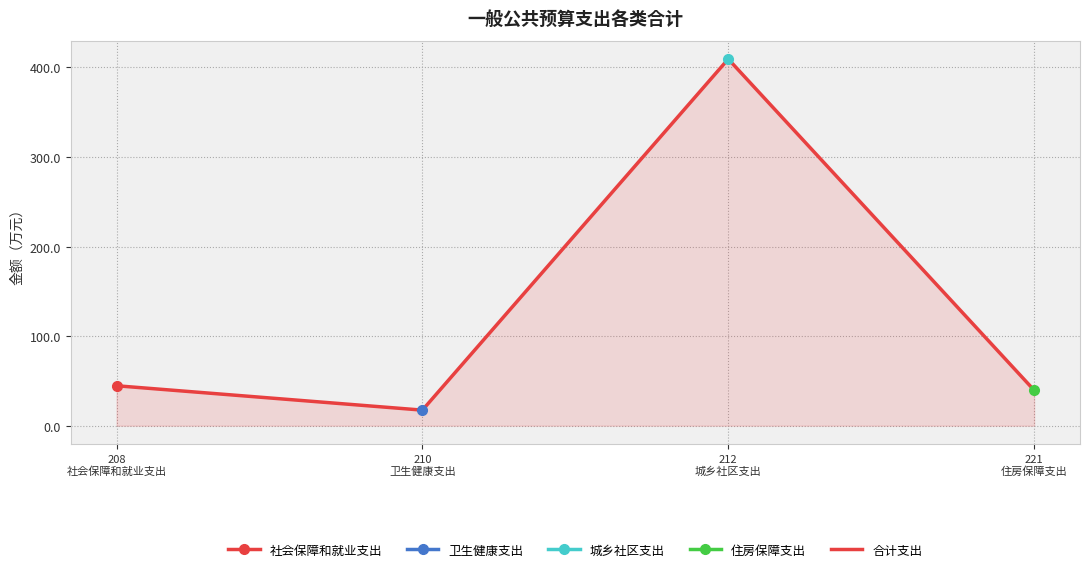

How many categories are shown in the chart?

4